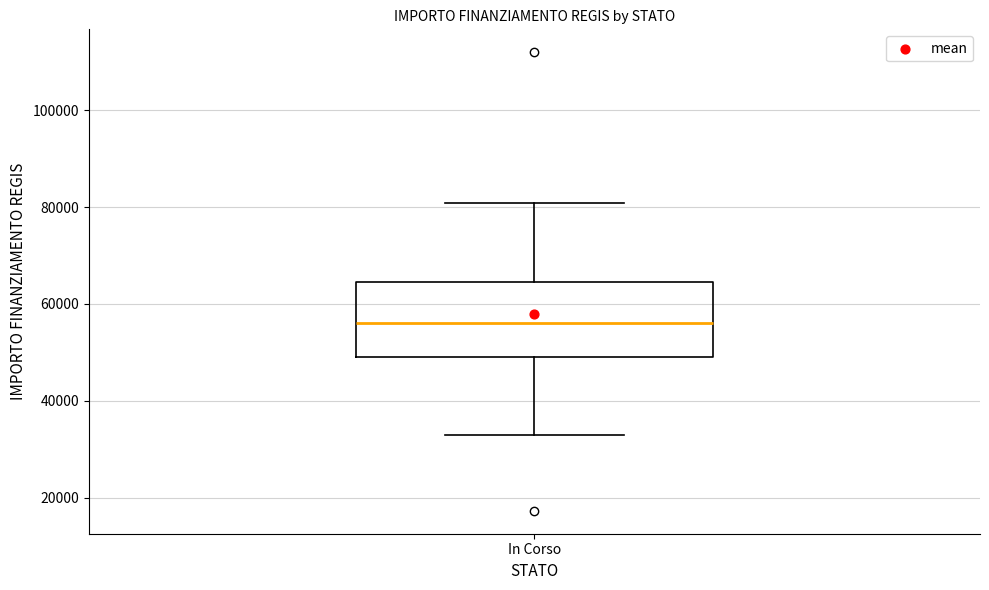

Where does the lower whisker of the box for In Corso end on the y-axis? The values are not printed on the chart, so give them approximately, as read against the axis.

32000